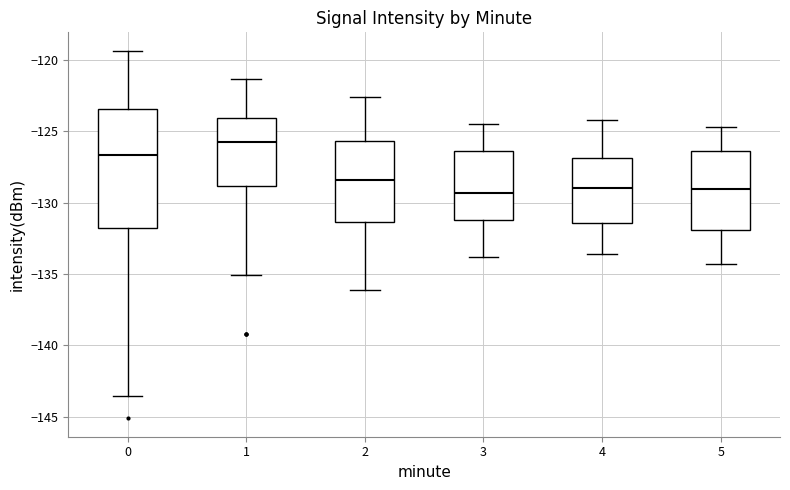

Where does the lower whisker of the box at x = 5 end on the y-axis? The values are not printed on the chart, so give them approximately, as read against the axis.

-134.5